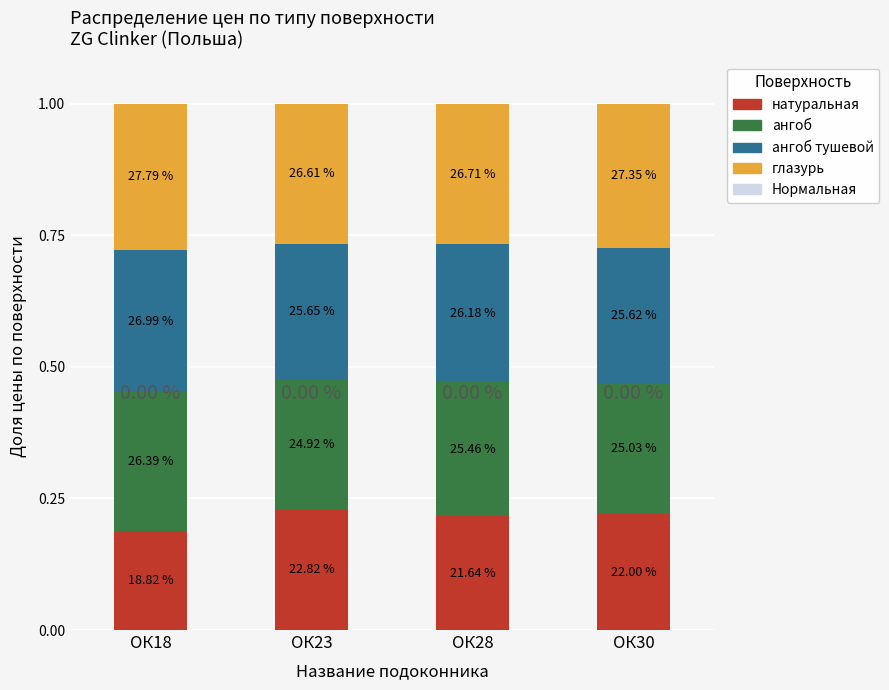

Count the ангоб тушевой values in the range 0 to 1.

4